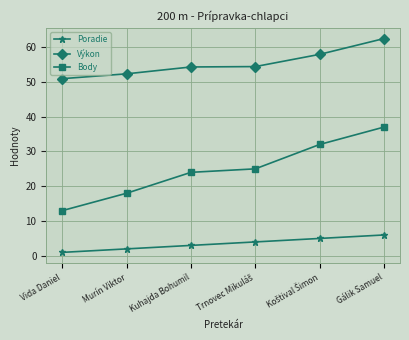

What is the label of the 2nd point from the left?

Murín Viktor